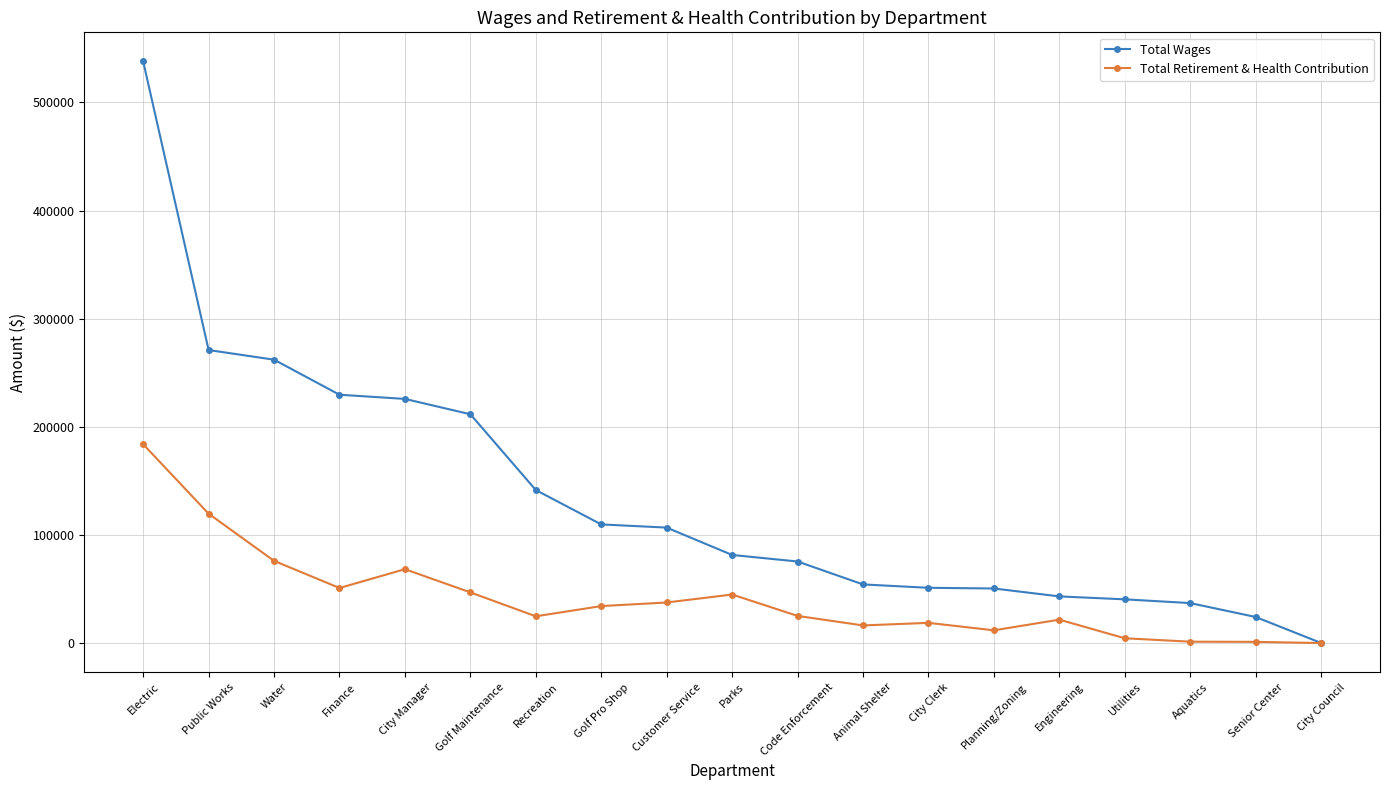

True or false: Total Retirement & Health Contribution has more than 2 interior local peaks.

True